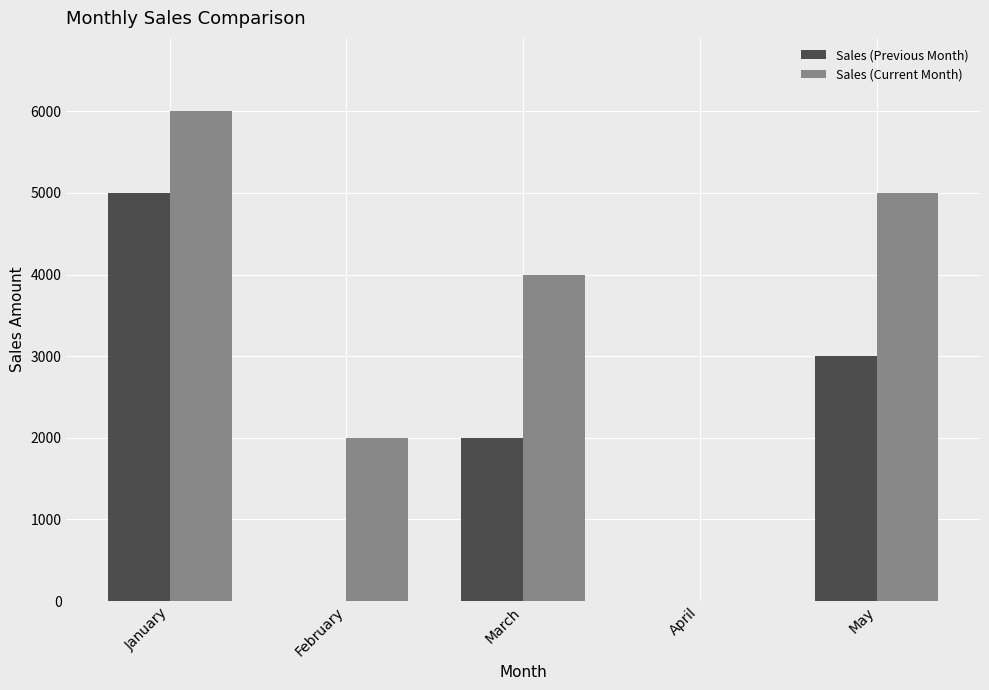

Is the value of Sales (Previous Month) at March greater than the value of Sales (Current Month) at May?

No